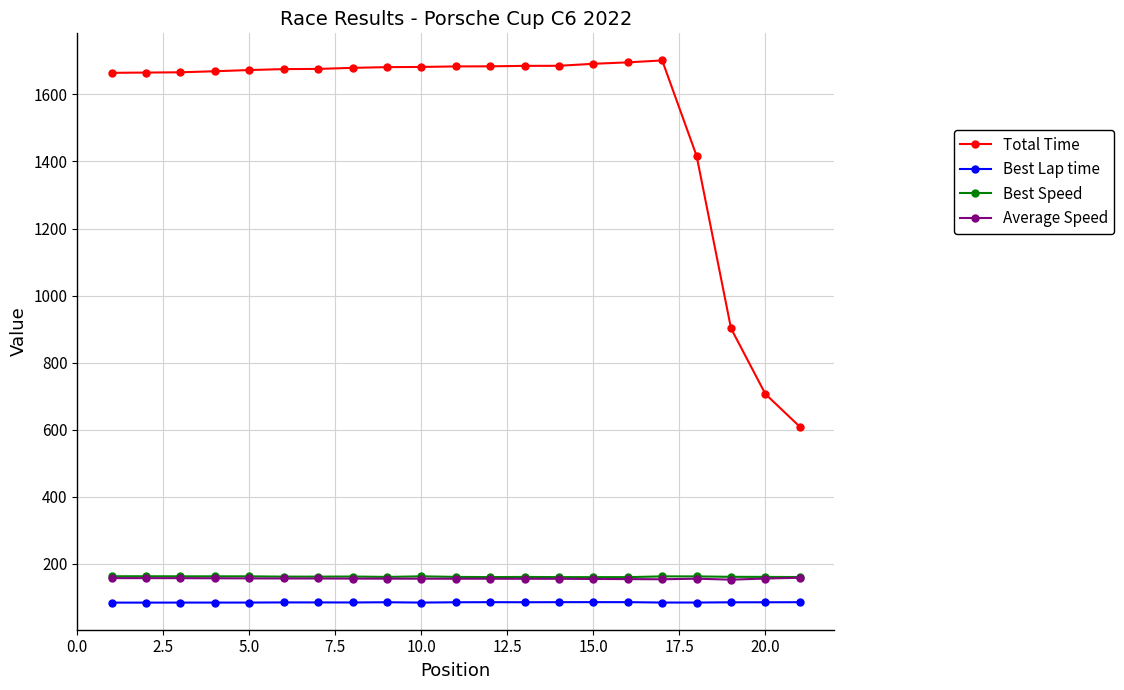

What is the minimum value for Total Time?

609.0